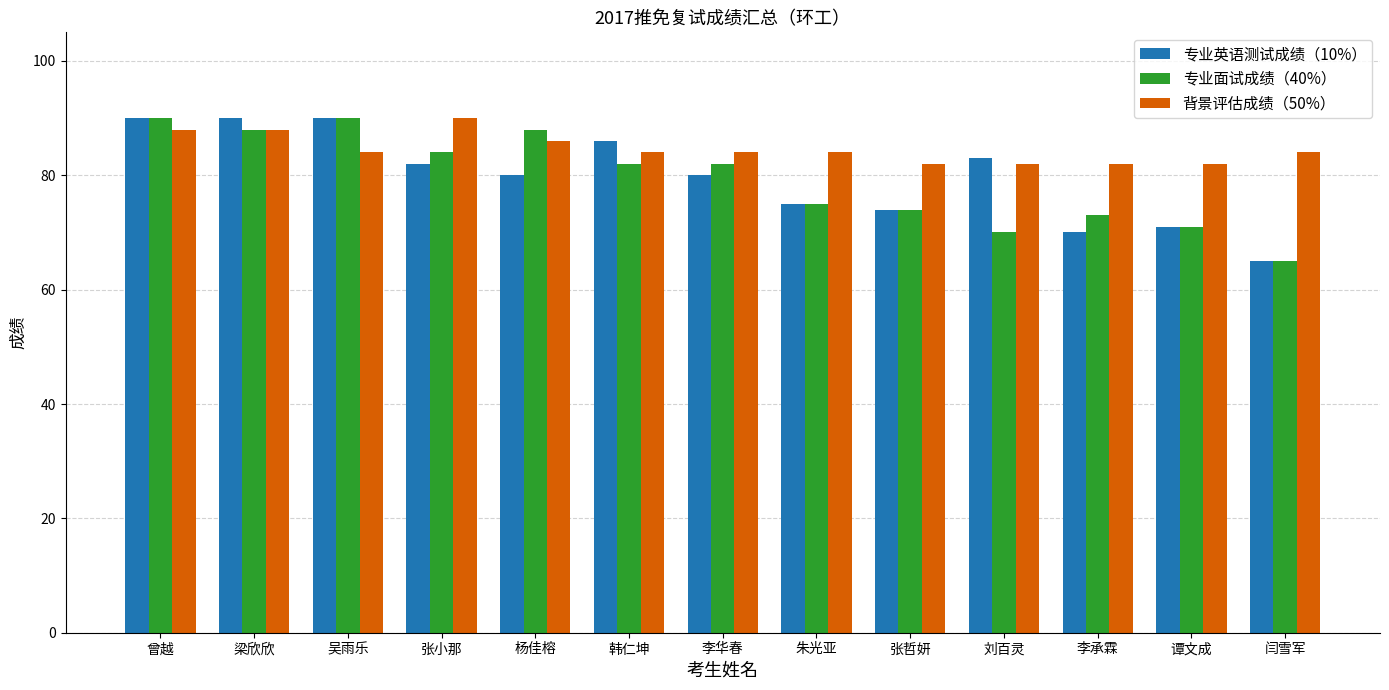

Count the number of data series in this chart.

3